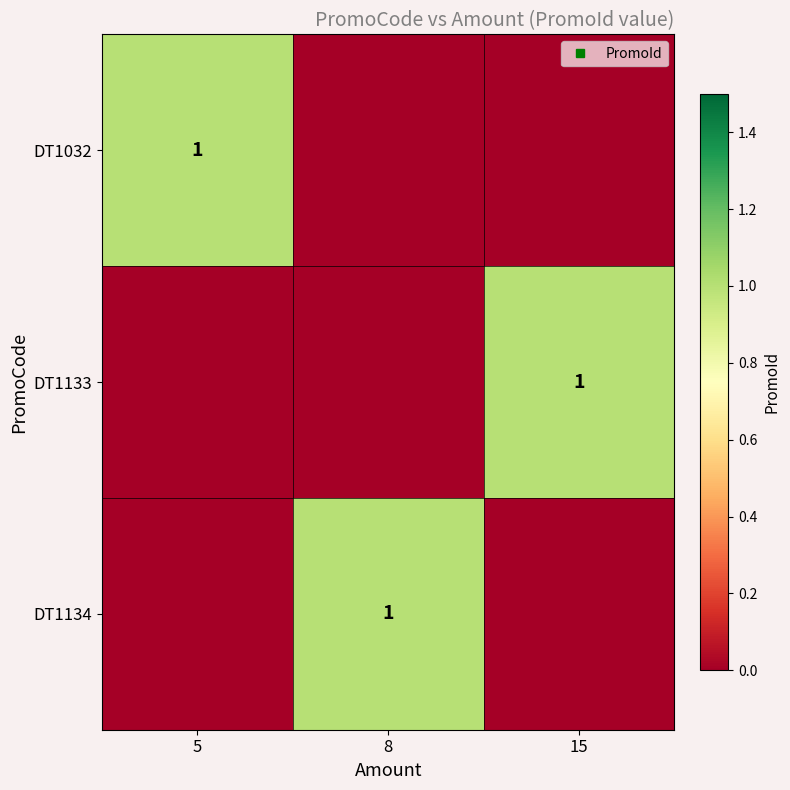

Which series changed the most between 5 and 15?

DT1032